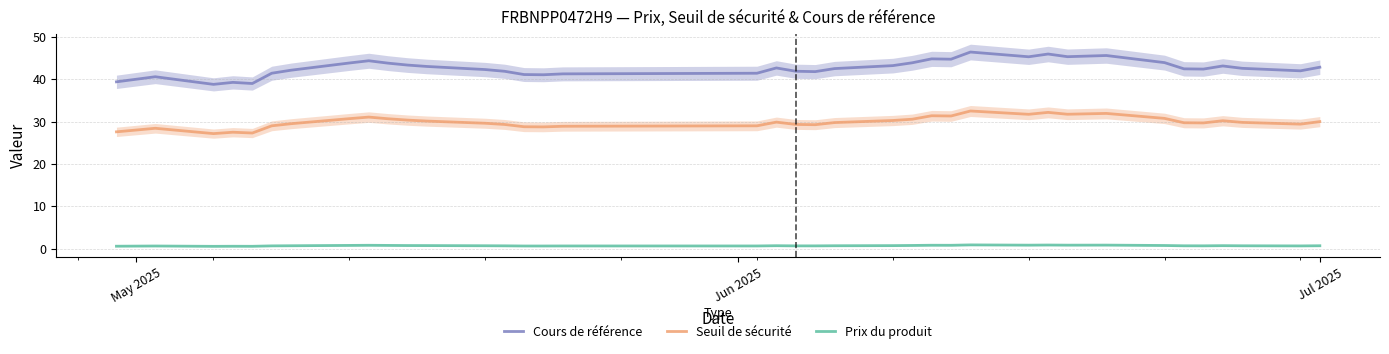

True or false: Cours de référence and Prix du produit cross at least once.

False